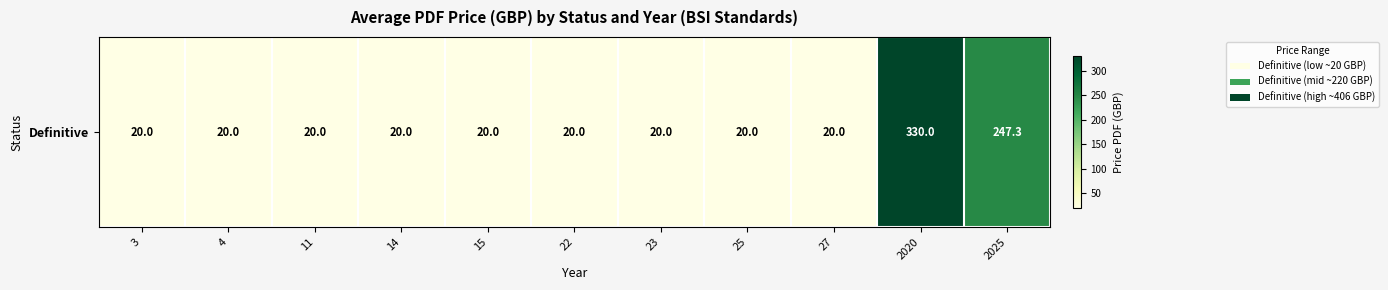

Count the number of categories in the chart.

11